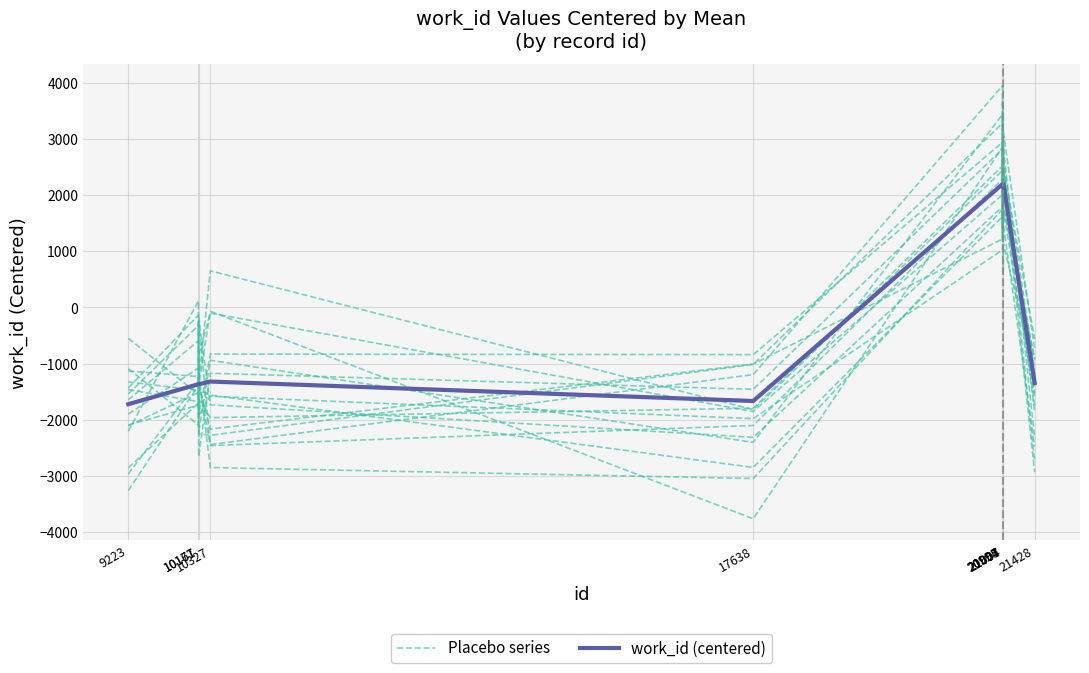

What is the total value across all series at 21007?

4013.6